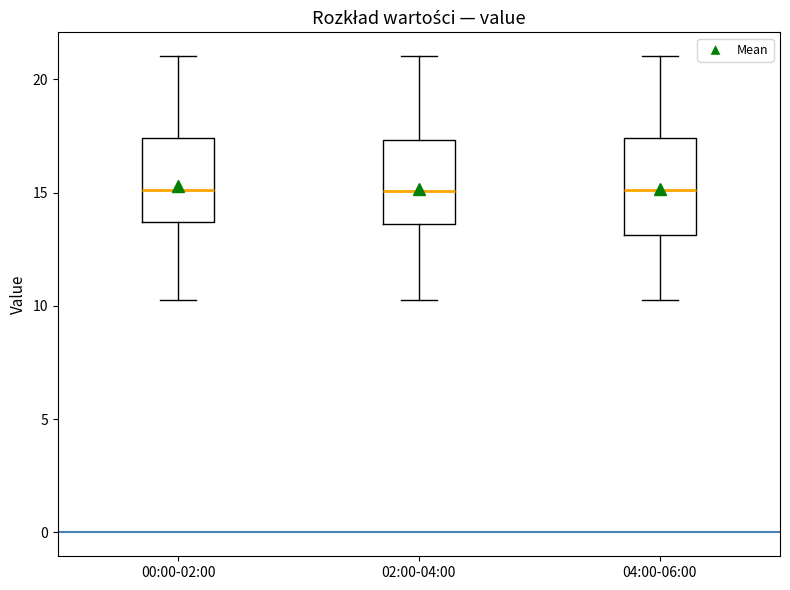

Comparing the boxes themselves (not the whiskers), which one is the tallest?

04:00-06:00